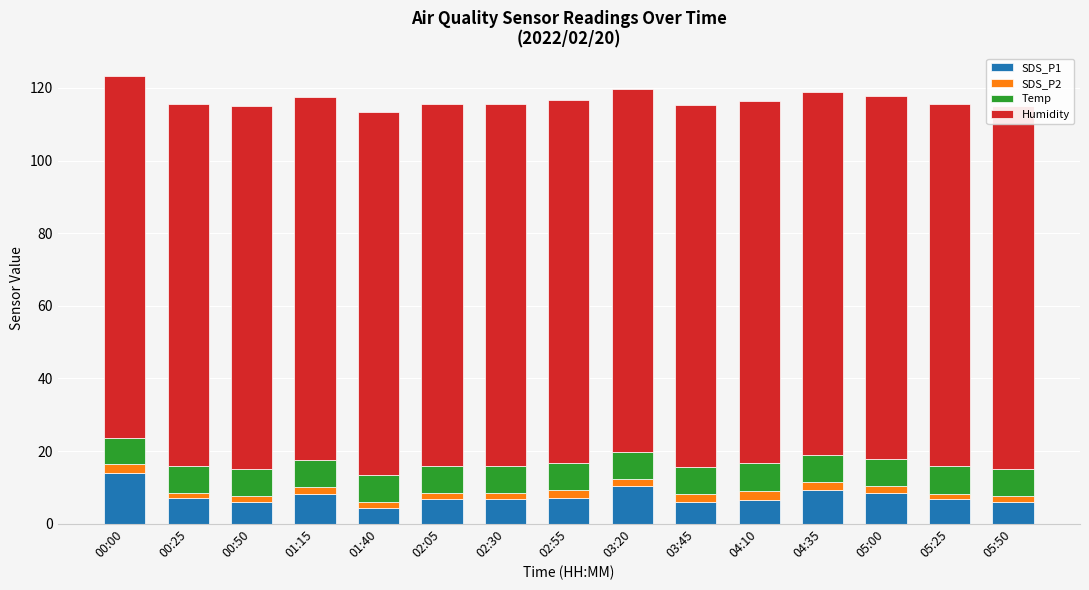

Reading left to right, what are all the values shown in this chart?

SDS_P1: 13.9	7.1	5.9	8.1	4.4	6.8	6.8	7.2	10.5	6.1	6.4	9.2	8.6	6.8	5.9
SDS_P2: 2.4	1.4	1.7	2.0	1.4	1.6	1.6	2.2	1.9	2.1	2.7	2.1	1.8	1.5	1.7
Temp: 7.2	7.3	7.5	7.4	7.5	7.4	7.4	7.4	7.4	7.4	7.5	7.5	7.5	7.5	7.5
Humidity: 99.9	99.9	99.9	99.9	99.9	99.9	99.9	99.9	99.9	99.9	99.9	99.9	99.9	99.9	99.9